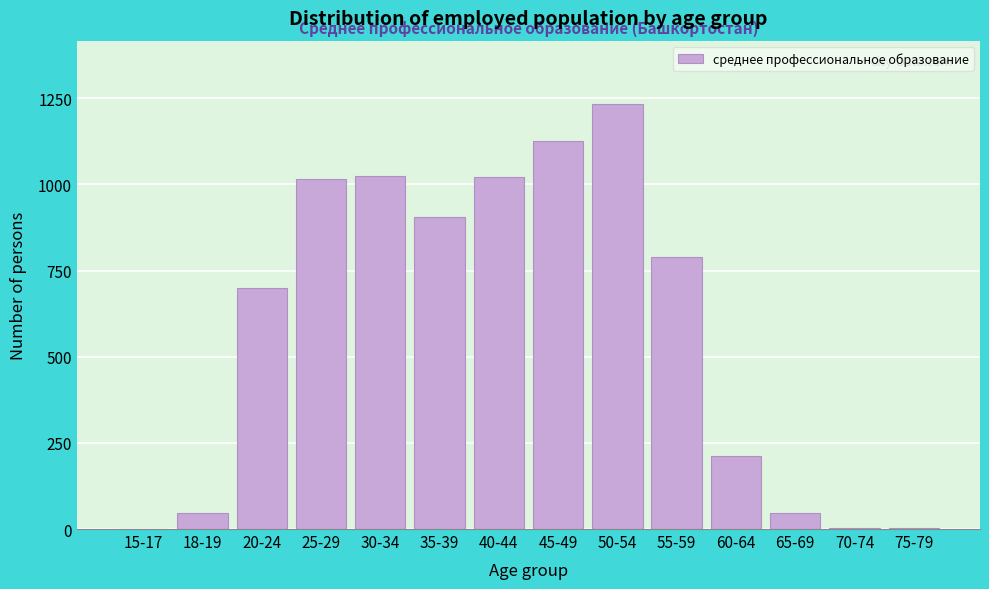

Between 55-59 and 25-29, which is larger?

25-29